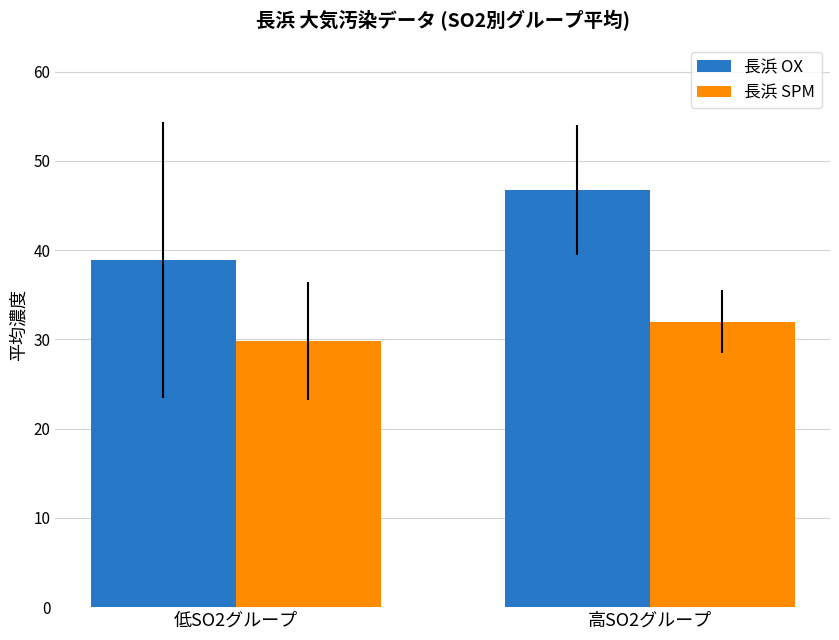

Reading left to right, extract all data points from this chart.

長浜 OX: 38.9	46.8
長浜 SPM: 29.8	32.0